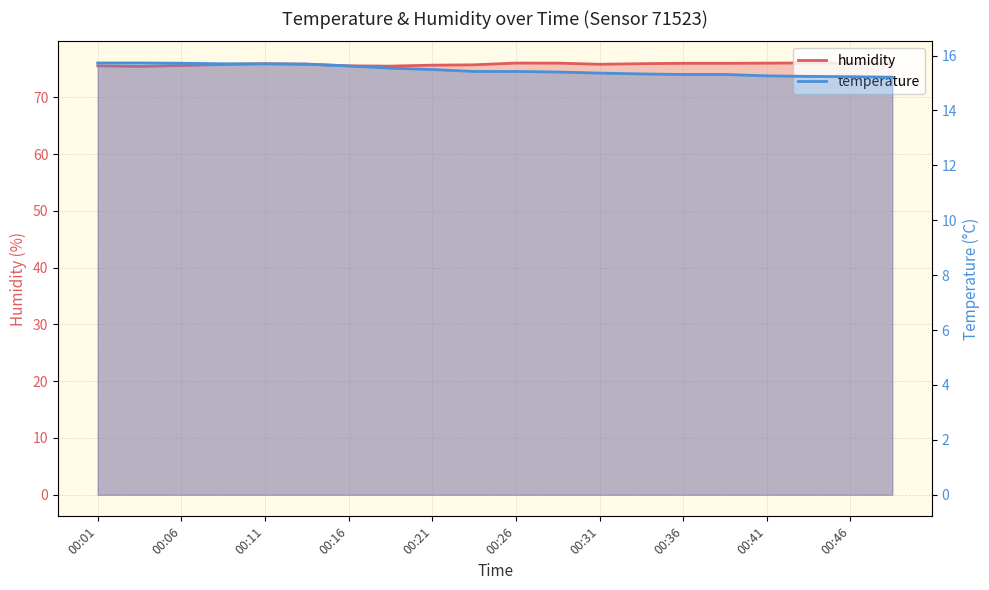

What is the difference between the highest and lowest values at 00:11?

60.2